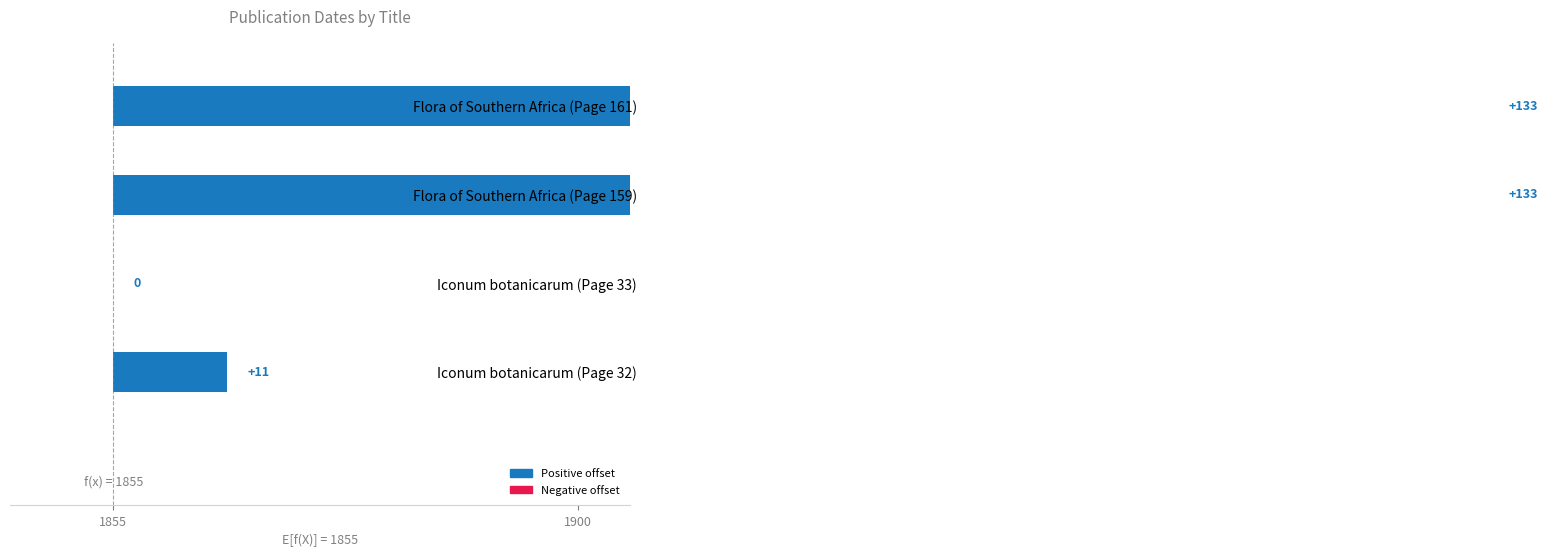

Does the chart contain any negative values?

No